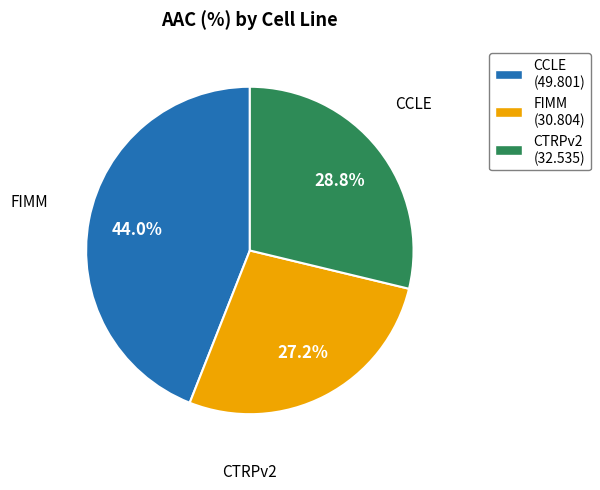

What is the ratio of the value at CTRPv2 to the value at FIMM?

1.1